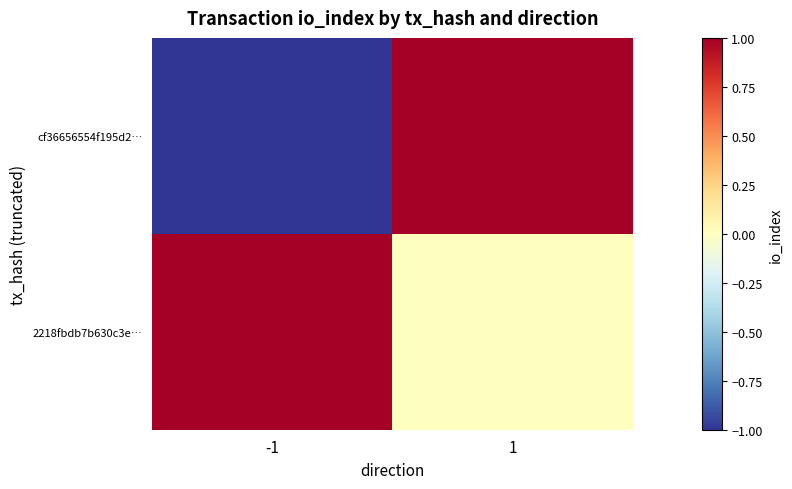

List the series in order of their peak value, lowest first.

cf36656554f195d2…, 2218fbdb7b630c3e…